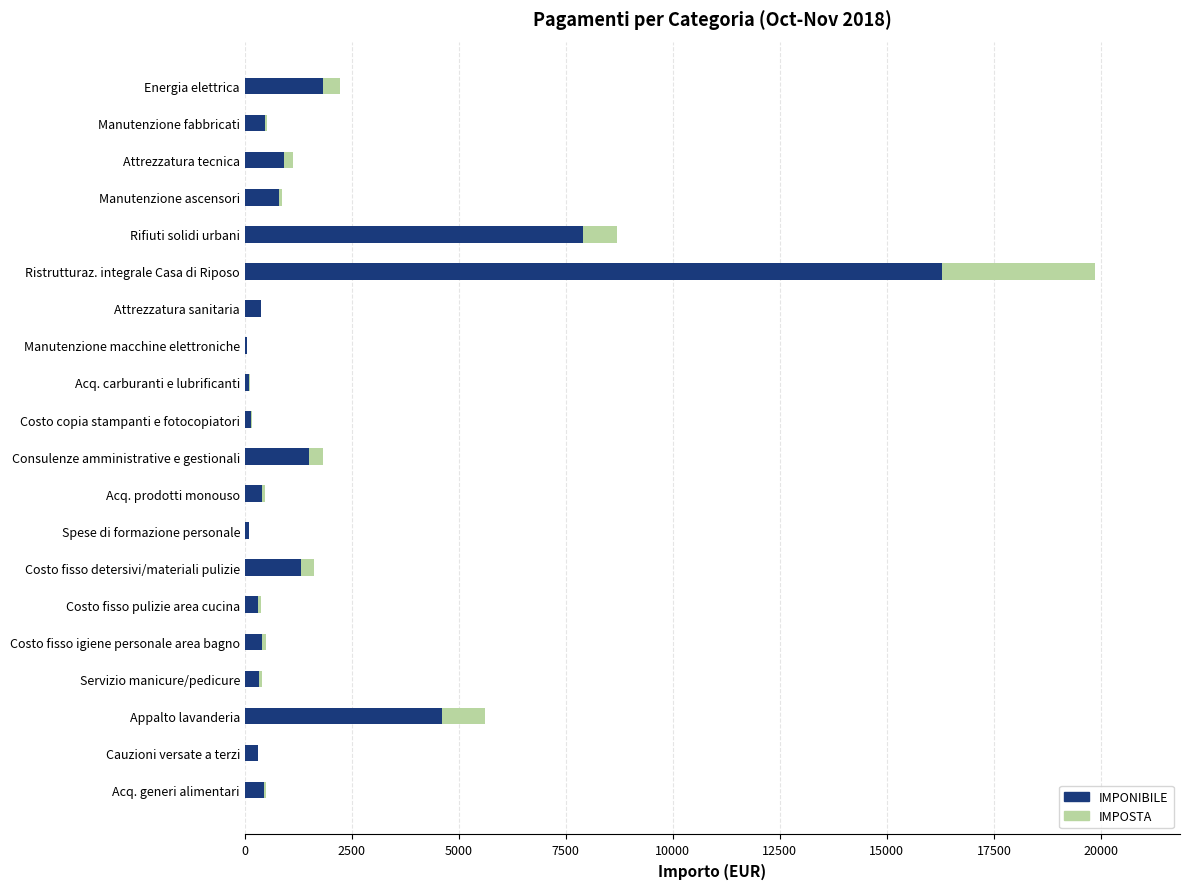

What is the maximum value for IMPONIBILE?

16280.6